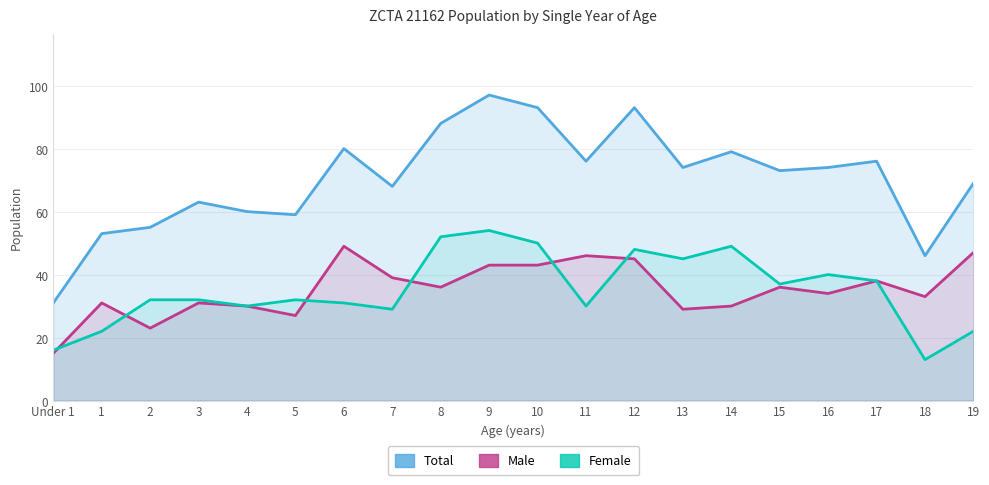

Reading right to left, extract all data points from this chart.

Total: 69	46	76	74	73	79	74	93	76	93	97	88	68	80	59	60	63	55	53	31
Male: 47	33	38	34	36	30	29	45	46	43	43	36	39	49	27	30	31	23	31	15
Female: 22	13	38	40	37	49	45	48	30	50	54	52	29	31	32	30	32	32	22	16